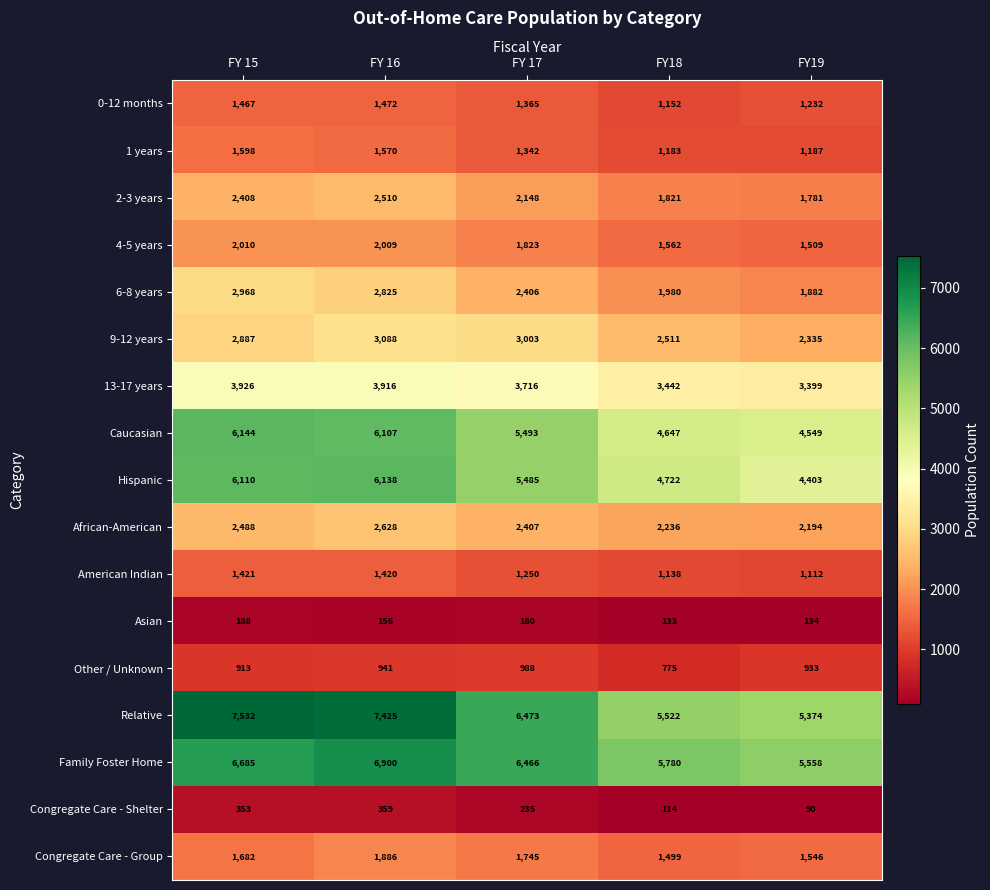

At FY18, list the series in order from largest to smallest.

Family Foster Home, Relative, Hispanic, Caucasian, 13-17 years, 9-12 years, African-American, 6-8 years, 2-3 years, 4-5 years, Congregate Care - Group, 1 years, 0-12 months, American Indian, Other / Unknown, Asian, Congregate Care - Shelter